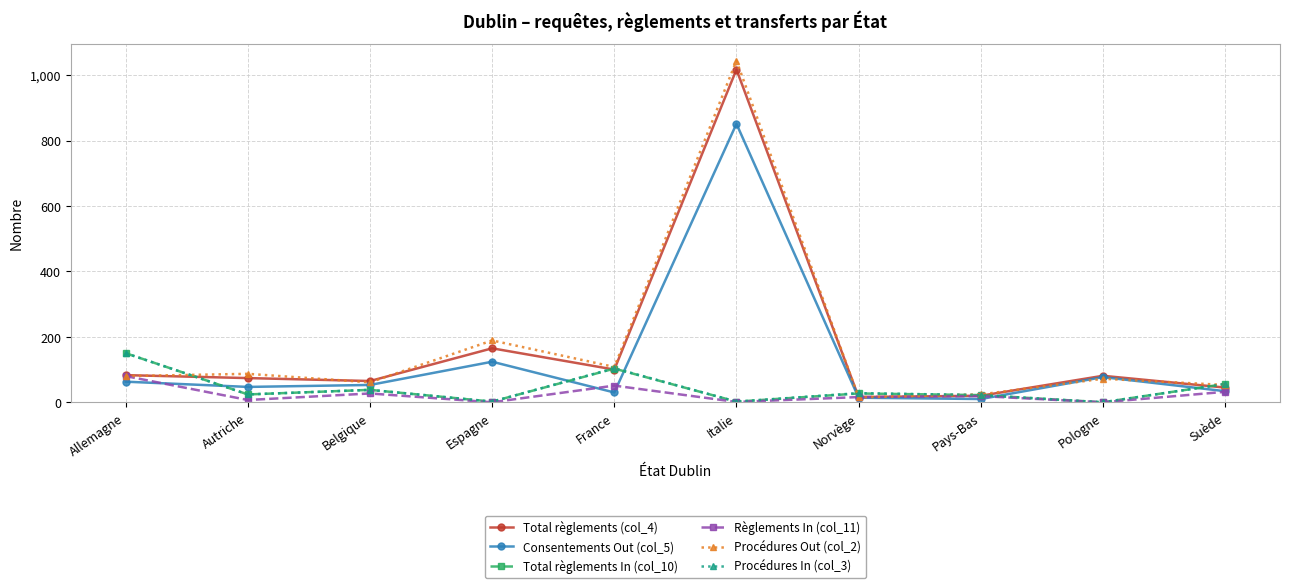

What is the maximum value shown in the chart?

1044